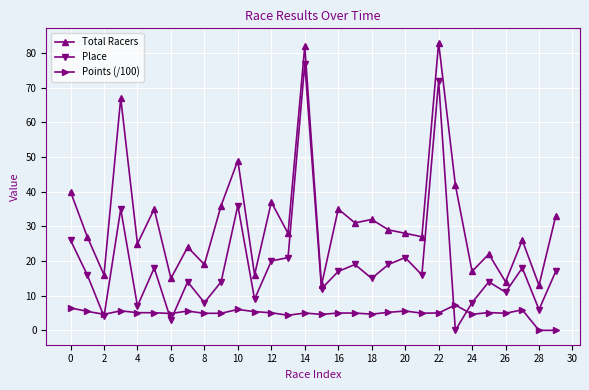

True or false: Total Racers and Points (/100) intersect in this chart.

False